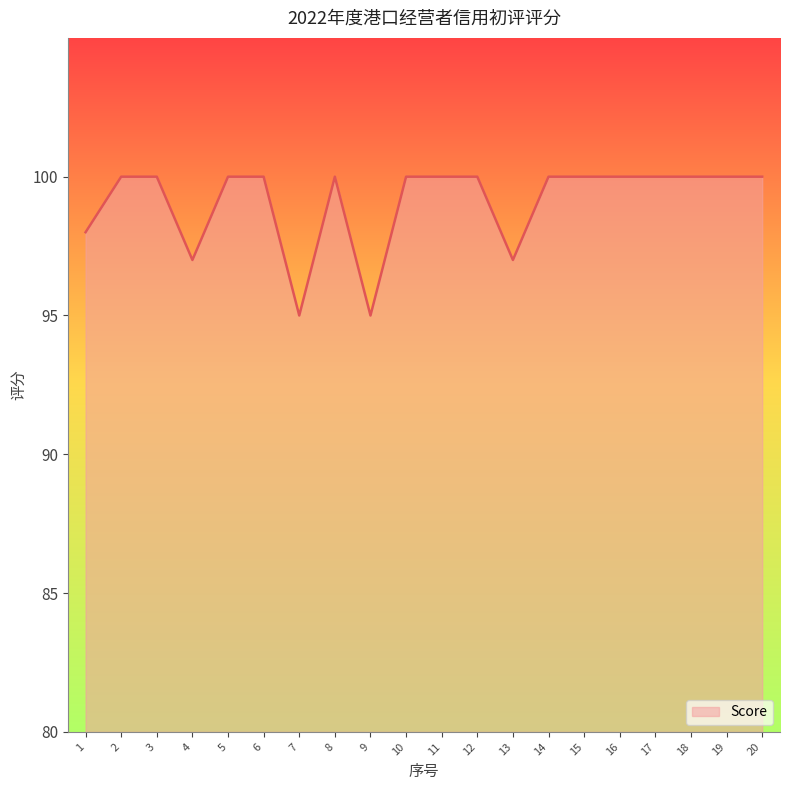

Which has a higher value, 9 or 5?

5